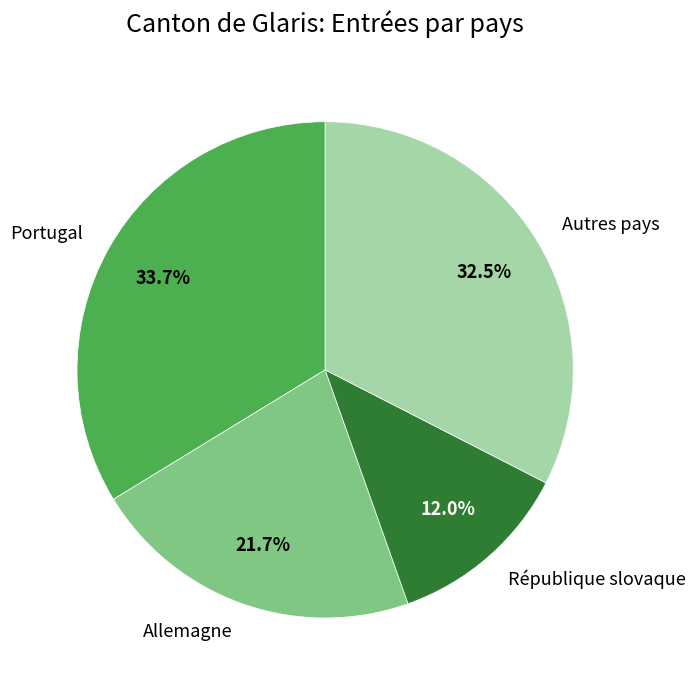

What percentage is the Allemagne slice, to the nearest percent?

22%